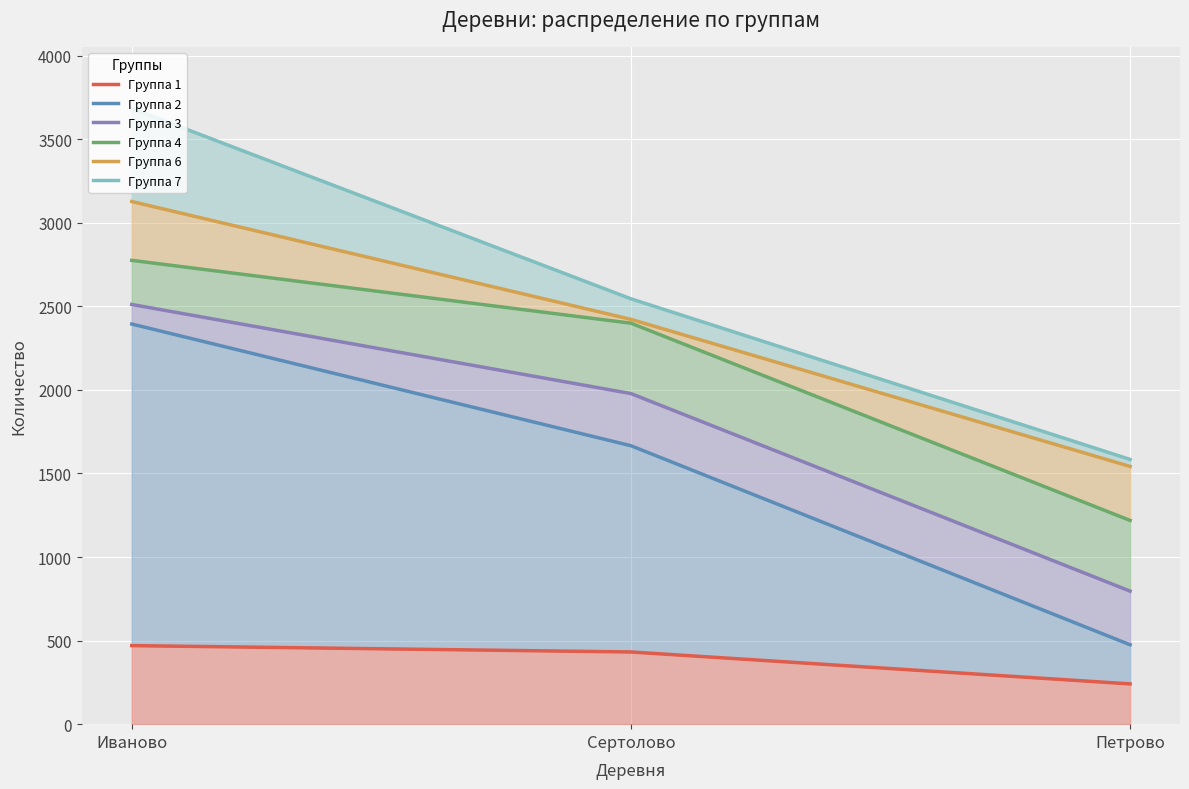

At Сертолово, list the series in order from largest to smallest.

Группа 7, Группа 6, Группа 4, Группа 3, Группа 2, Группа 1